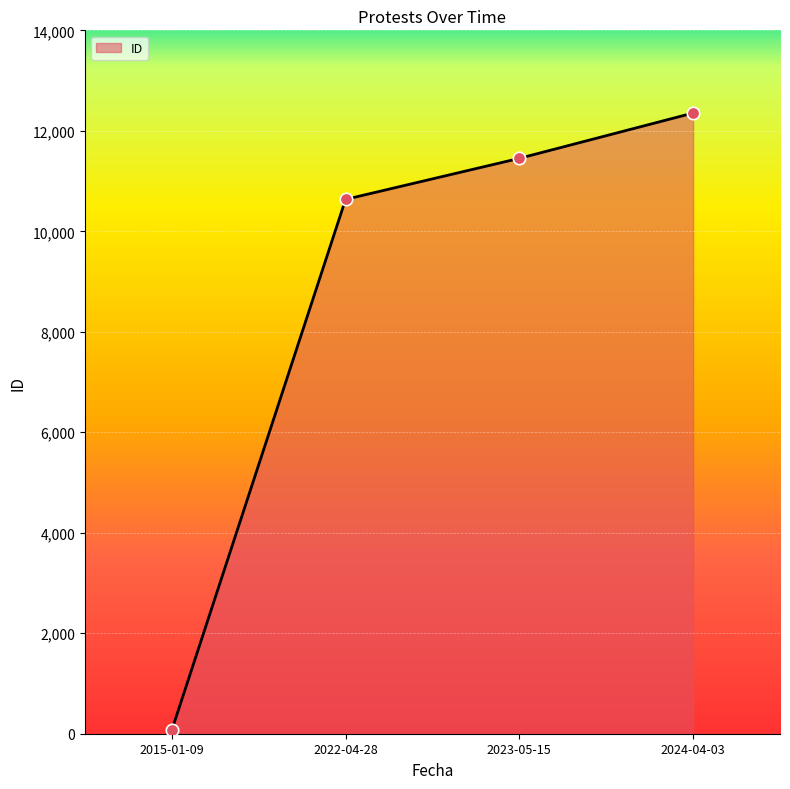

What is the change in value from 2022-04-28 to 2024-04-03?

+1719